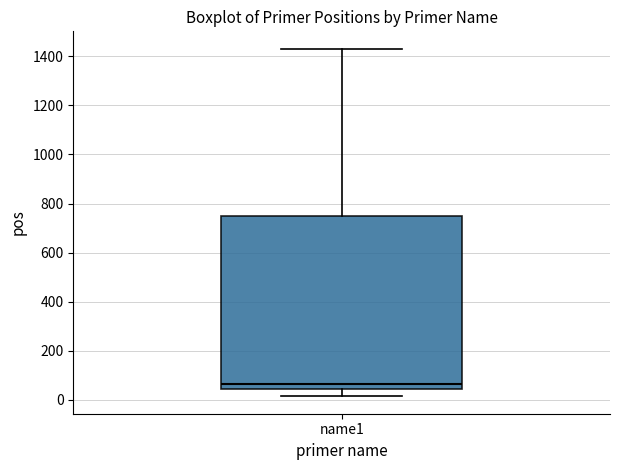

Read this box plot against the y-axis: the position of the median line, the range covered by the box, and the ends of both whiskers. The values are not printed on the chart, so give them approximately, as read against the axis.

median 60, box 40 to 740, whiskers 20 to 1440